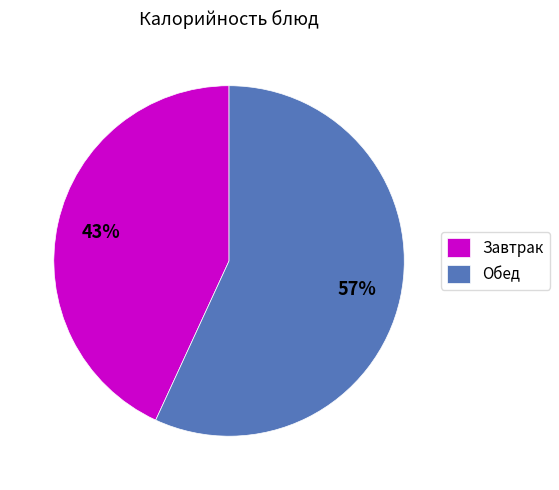

The Завтрак slice represents 43% of the pie. True or false?

True